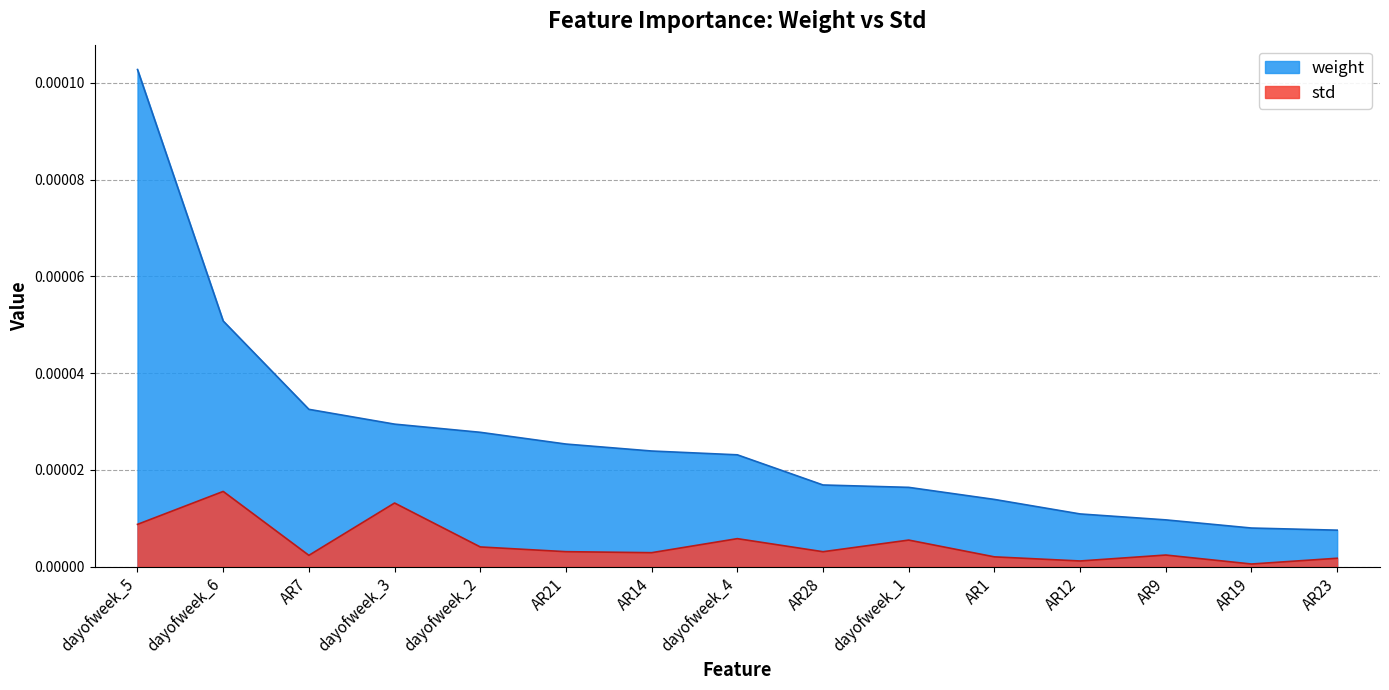

Is the value of weight at AR1 greater than the value of std at AR14?

Yes